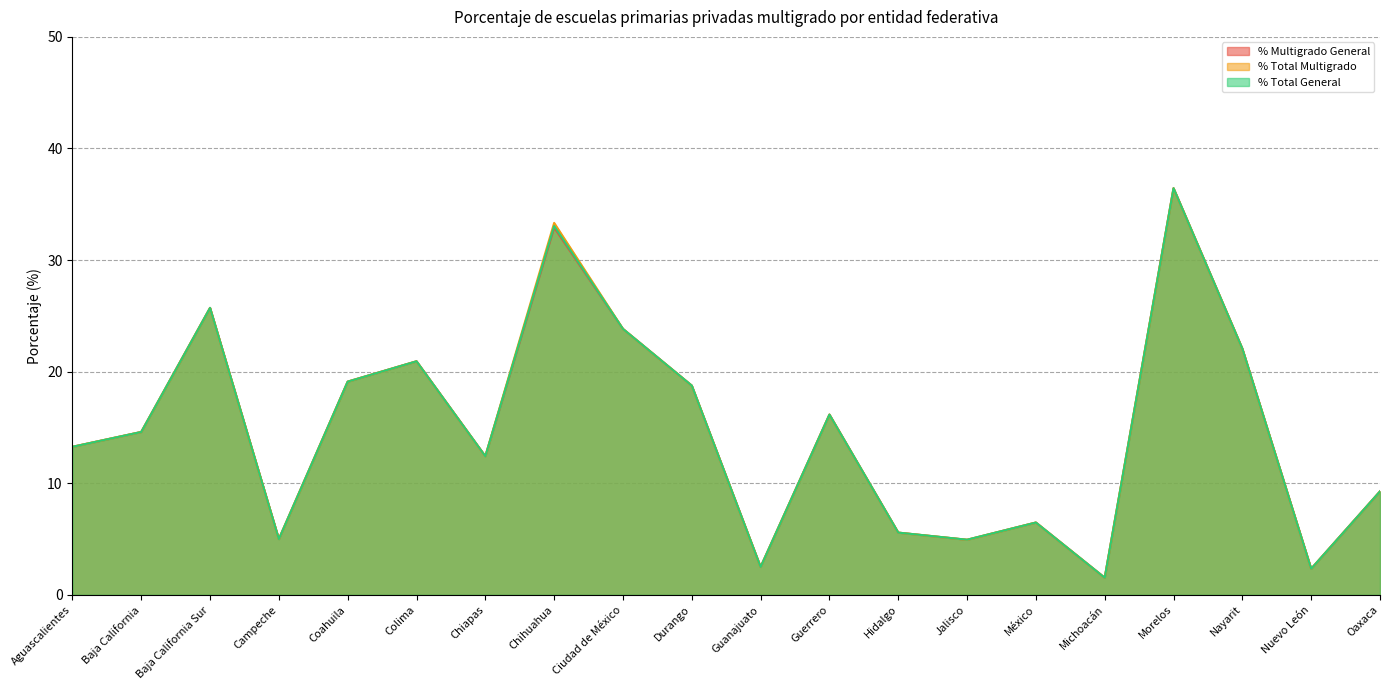

What are all the series names shown in the legend?

% Multigrado General, % Total Multigrado, % Total General